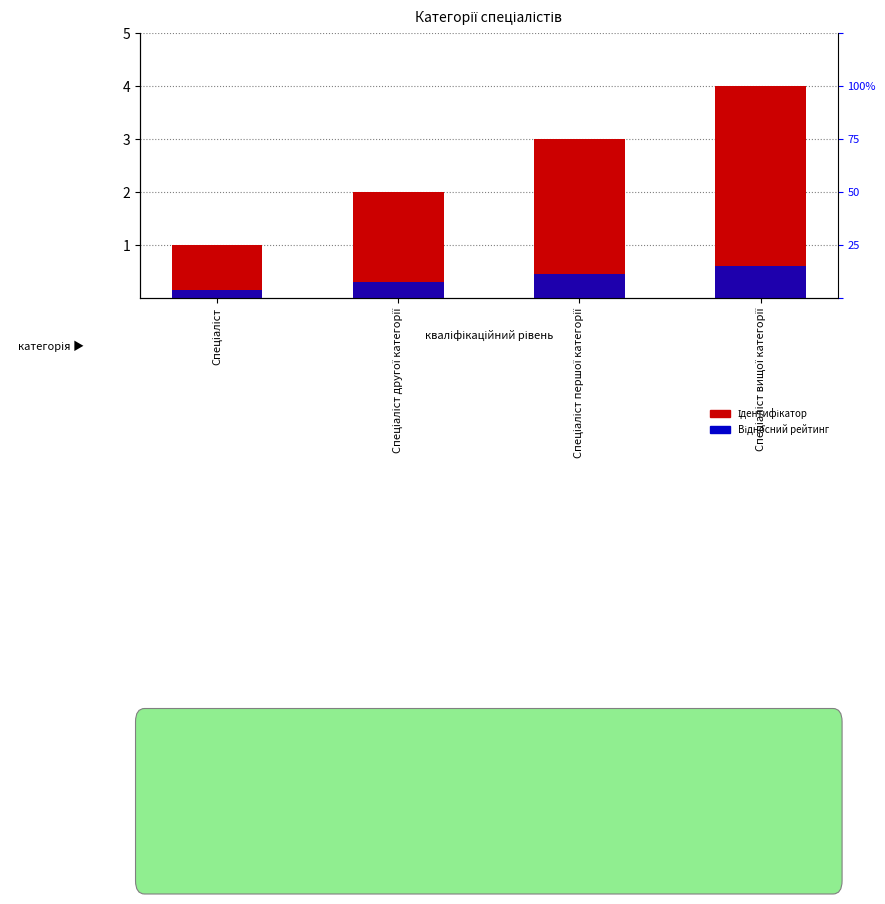

True or false: Відносний рейтинг has a value of 0.3 at Спеціаліст другої категорії.

True